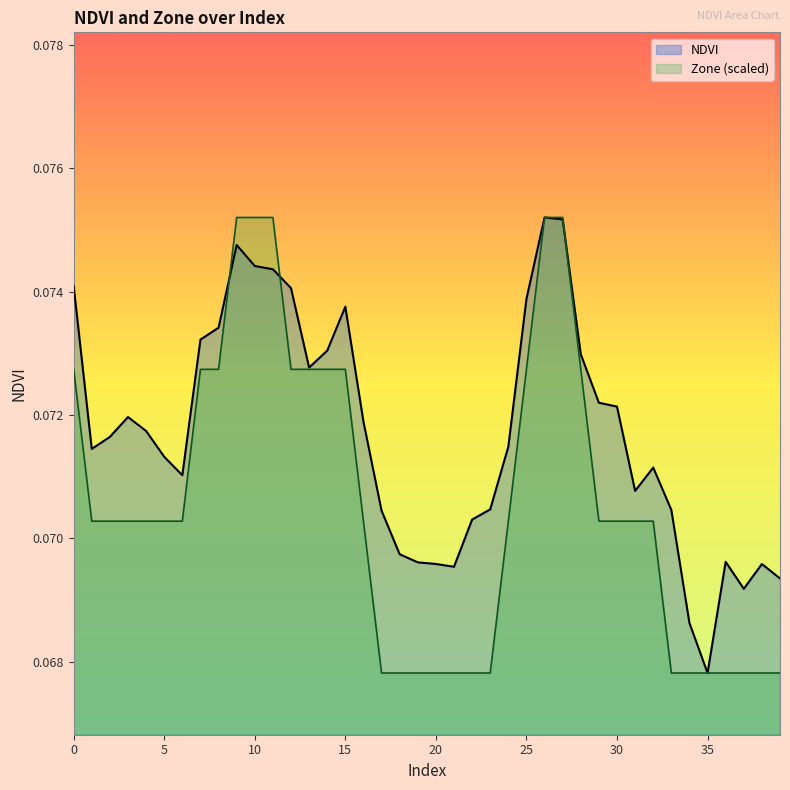

Between which two adjacent categories do Zone and NDVI first intersect?

8 and 9